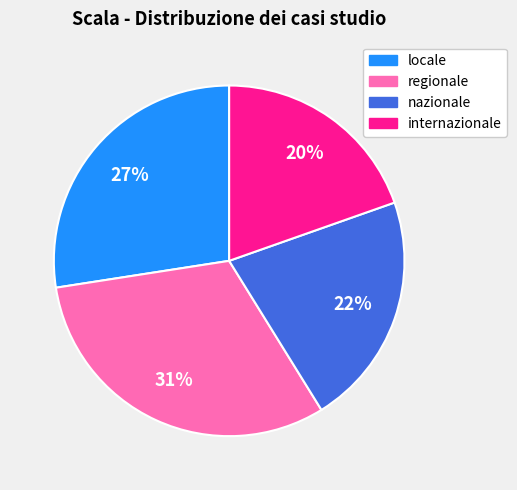

Does any single category account for the majority?

No